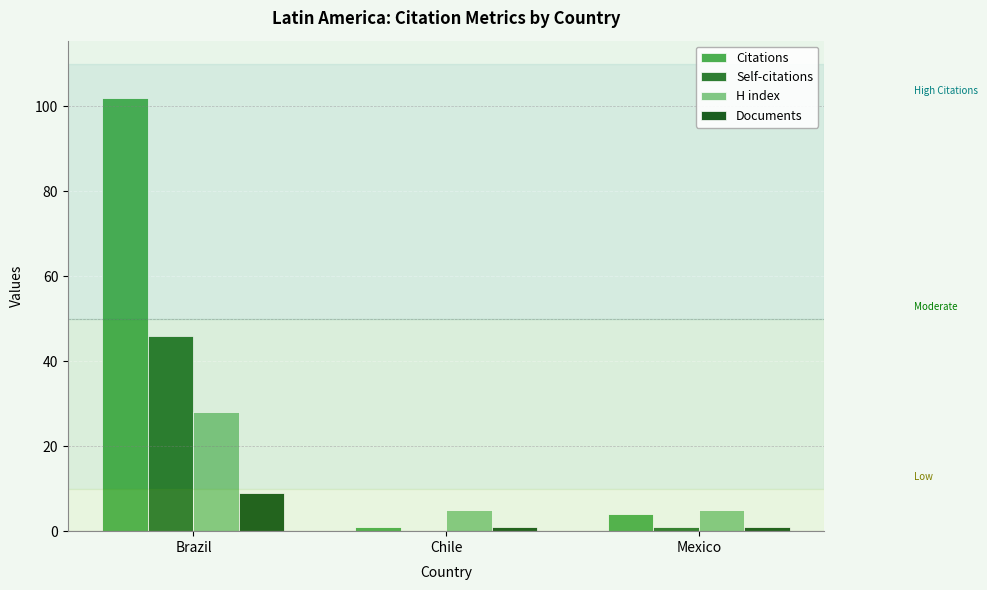

How many categories are shown in the chart?

3